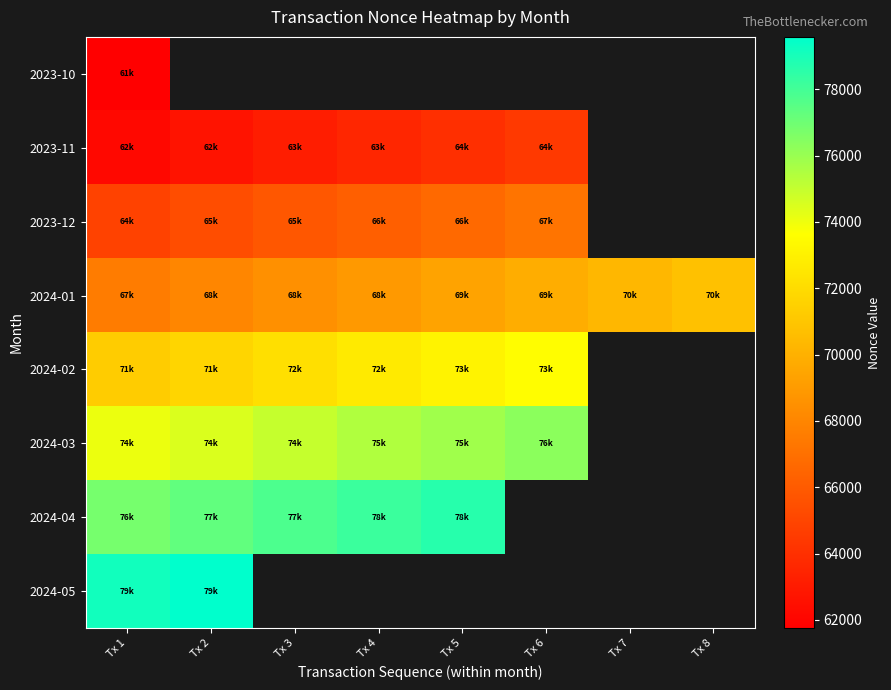

Between Tx 2 and Tx 1, which is larger?

Tx 1